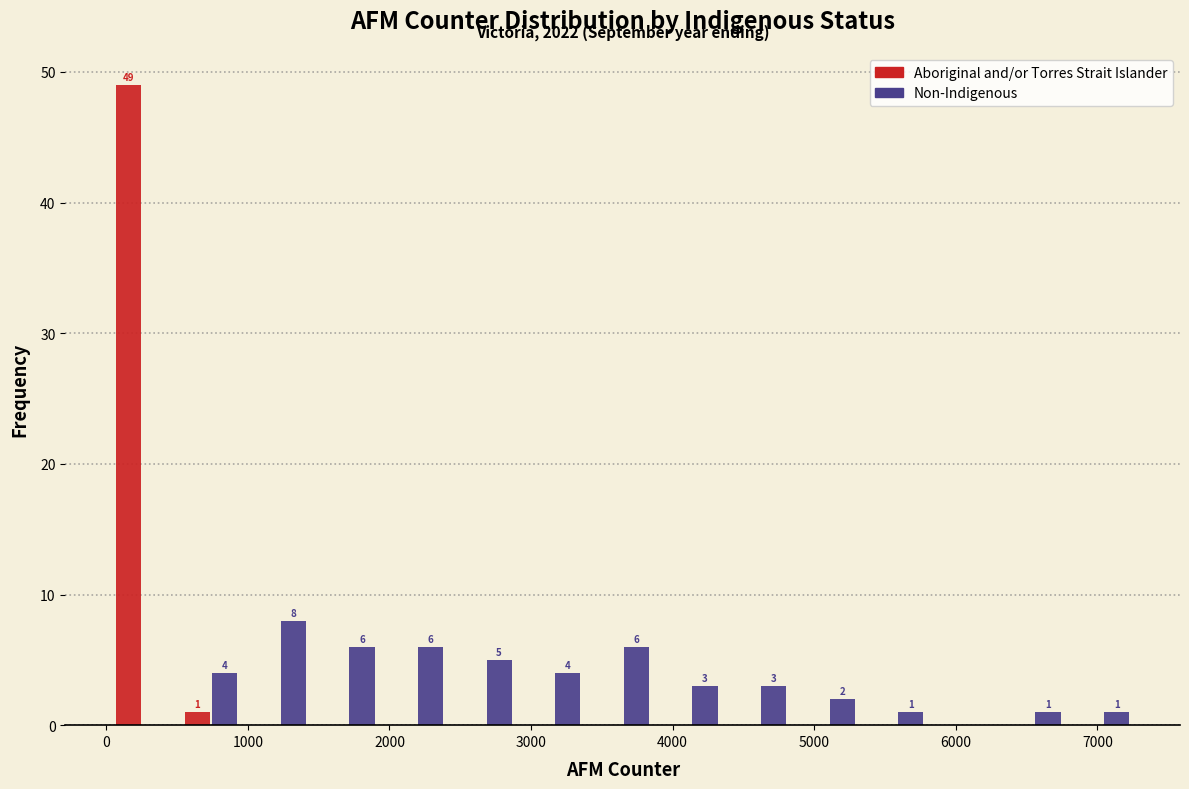

In the Aboriginal and/or Torres Strait Islander series, which range on the x-axis has the tallest bar?

0 to 500